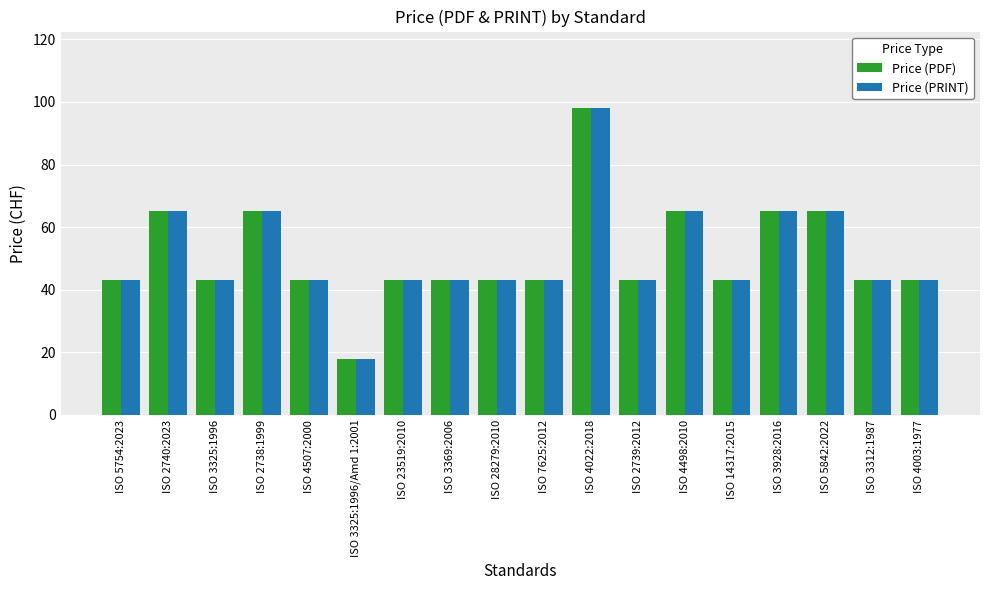

What is the value of the Price (PDF) bar at the 13th from the left?

65